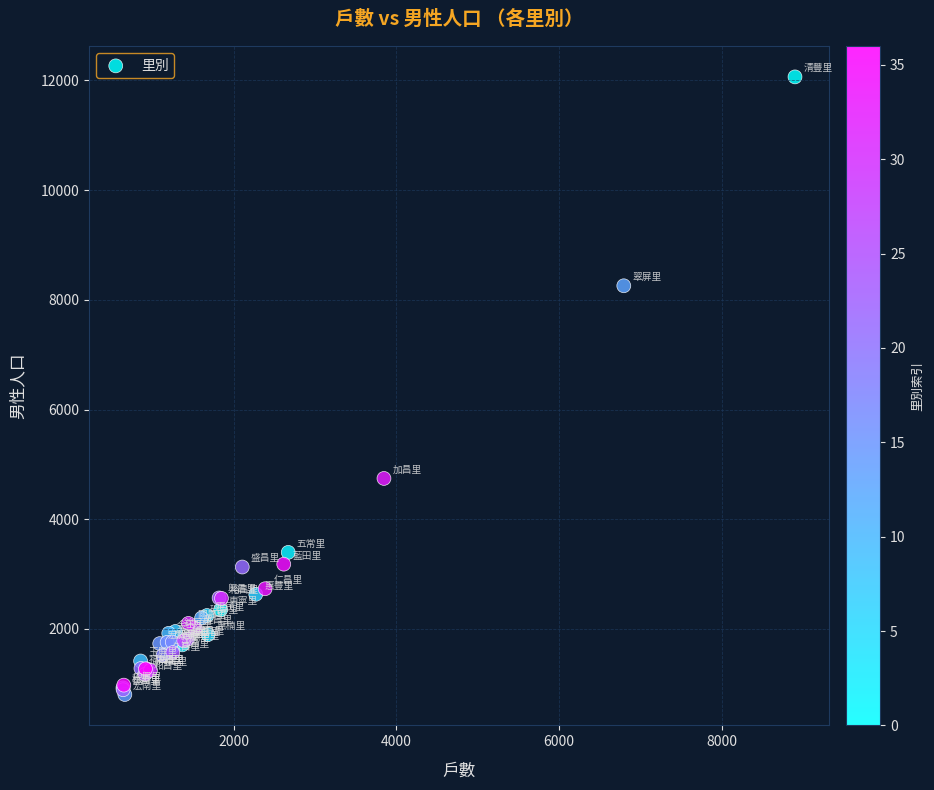

What Y value in the scatter plot is closest to 6434?

4744